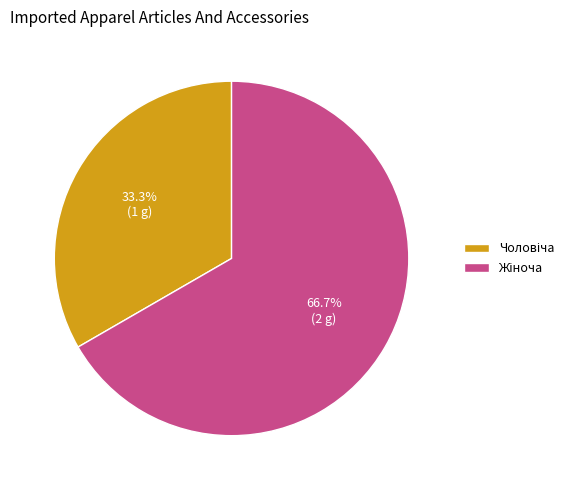

Does any single category account for the majority?

Yes